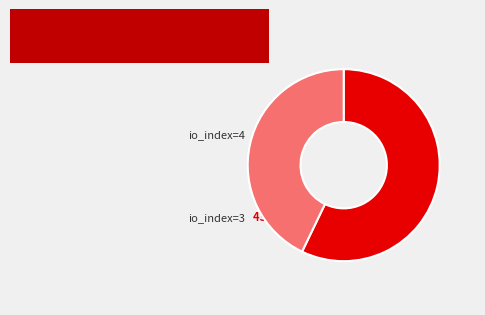

Count the number of slices in the pie.

2